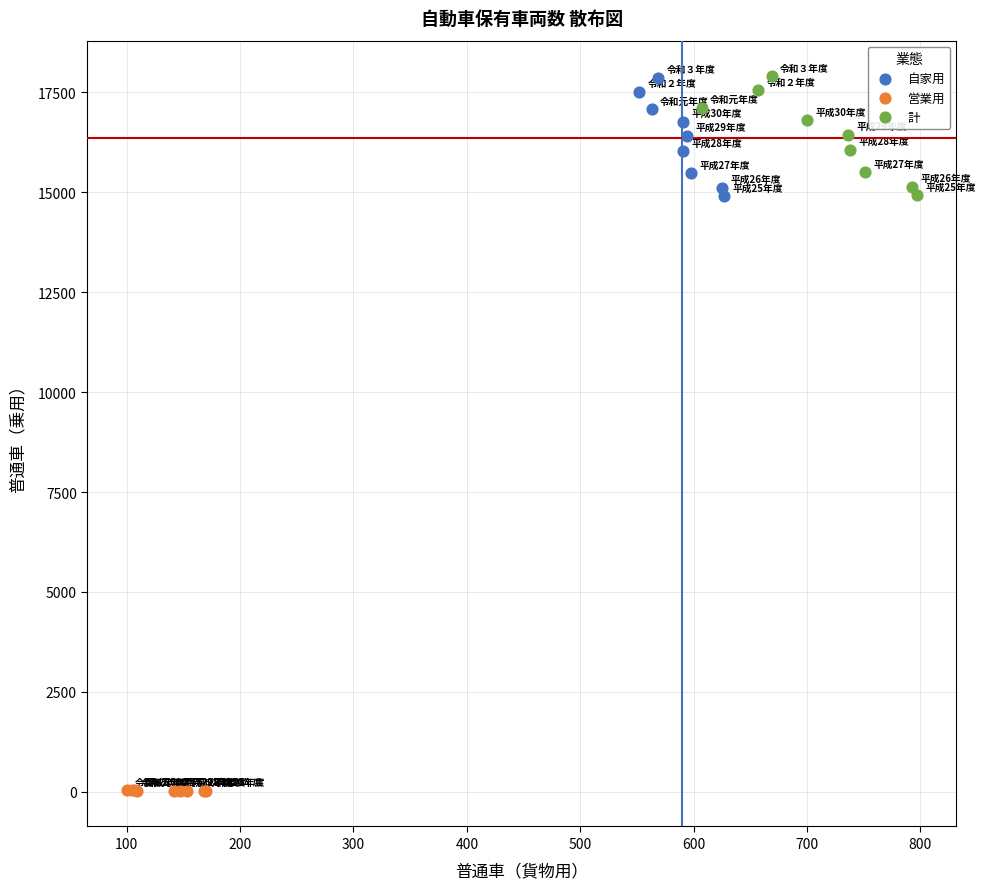

Which series has the largest Y range (max minus min)?

計